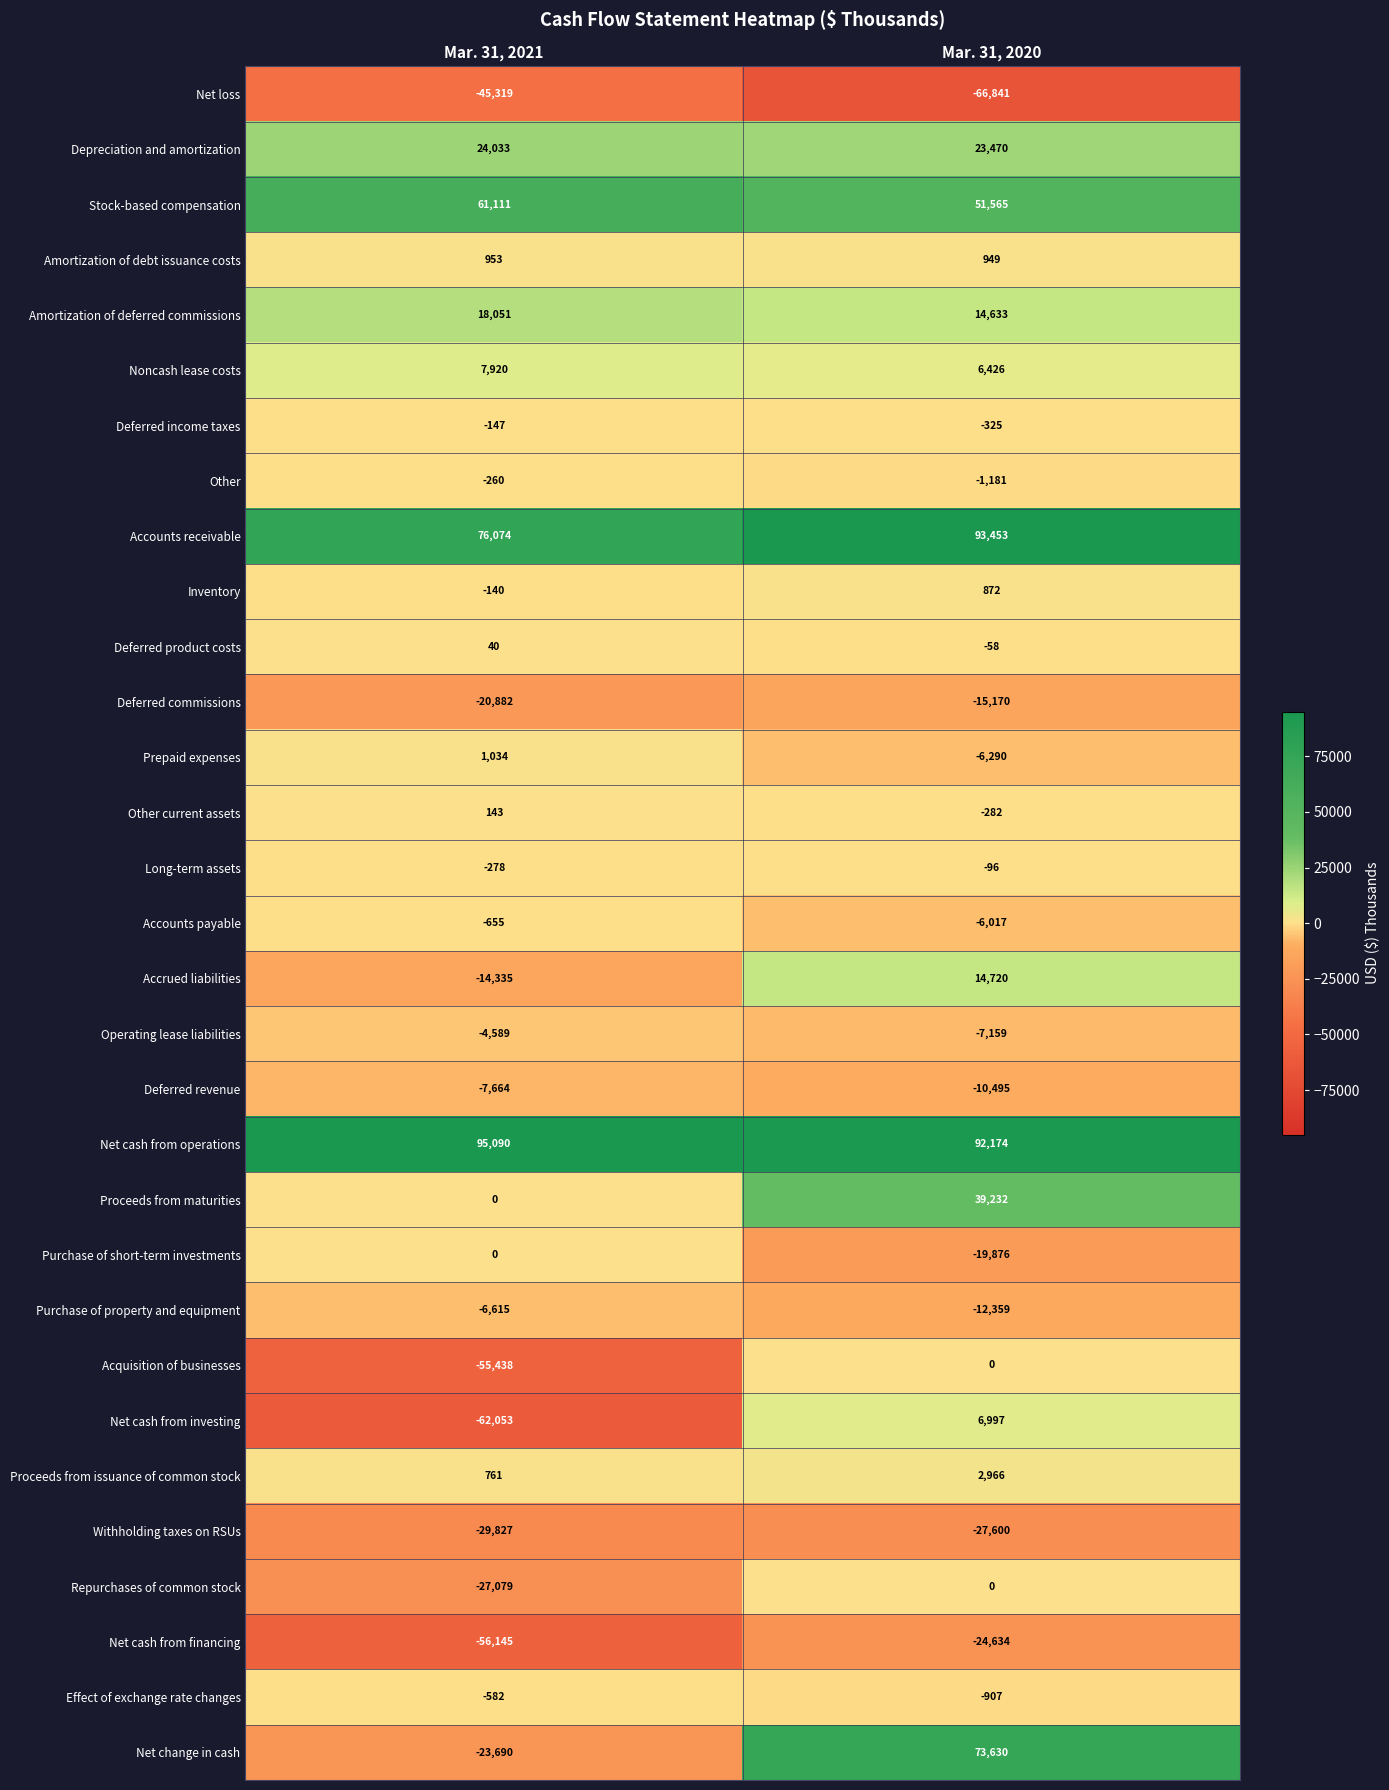

How many data points does each series have?

2